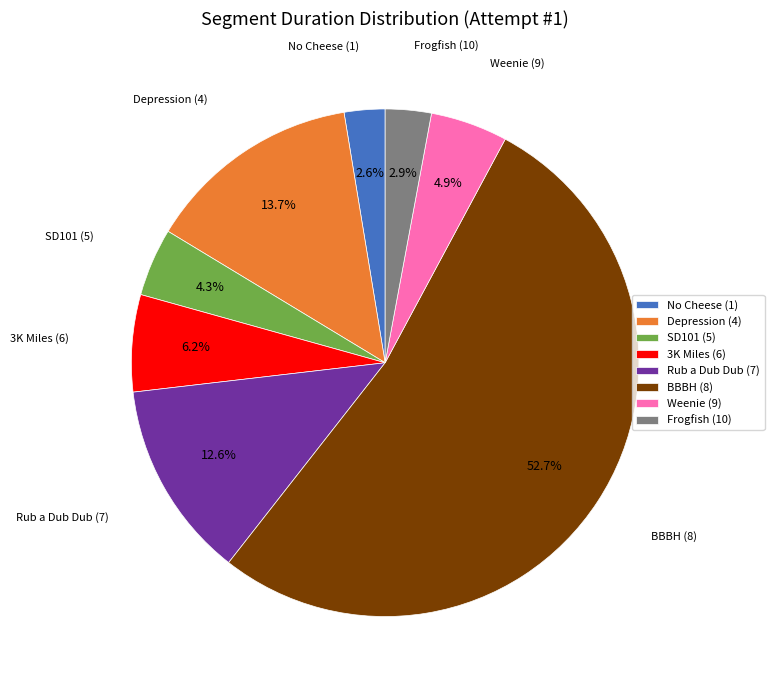

Approximately how many times larger is the value at Weenie (9) compared to SD101 (5)?

1.1